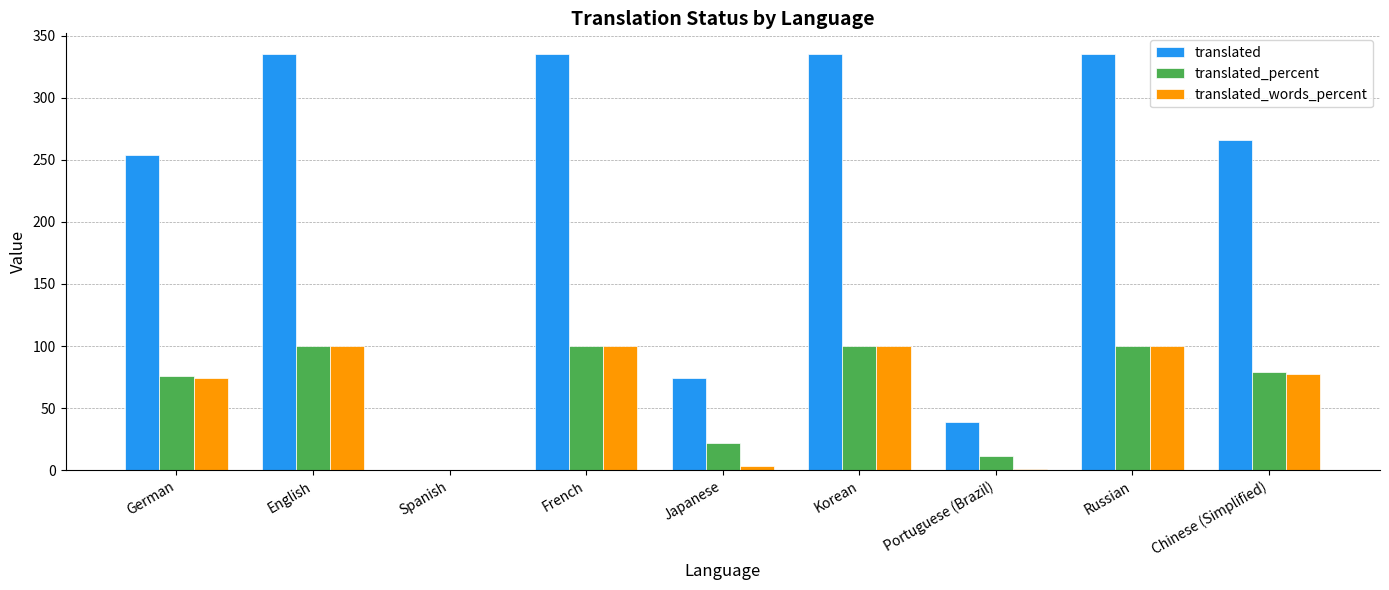

What is the maximum value shown in the chart?

335.0